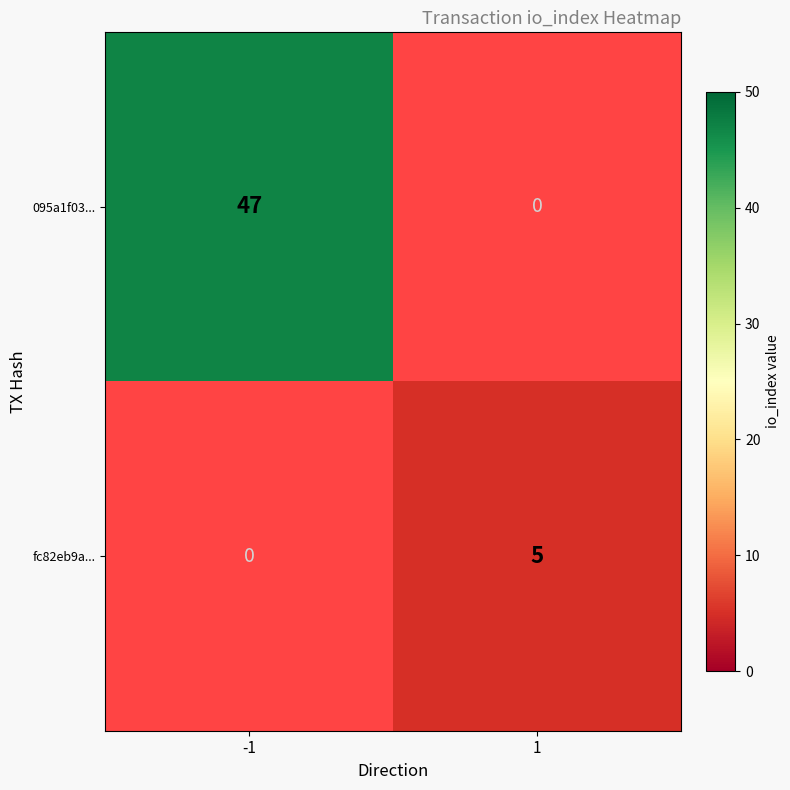

What is the difference between the highest and lowest values at 1?

5